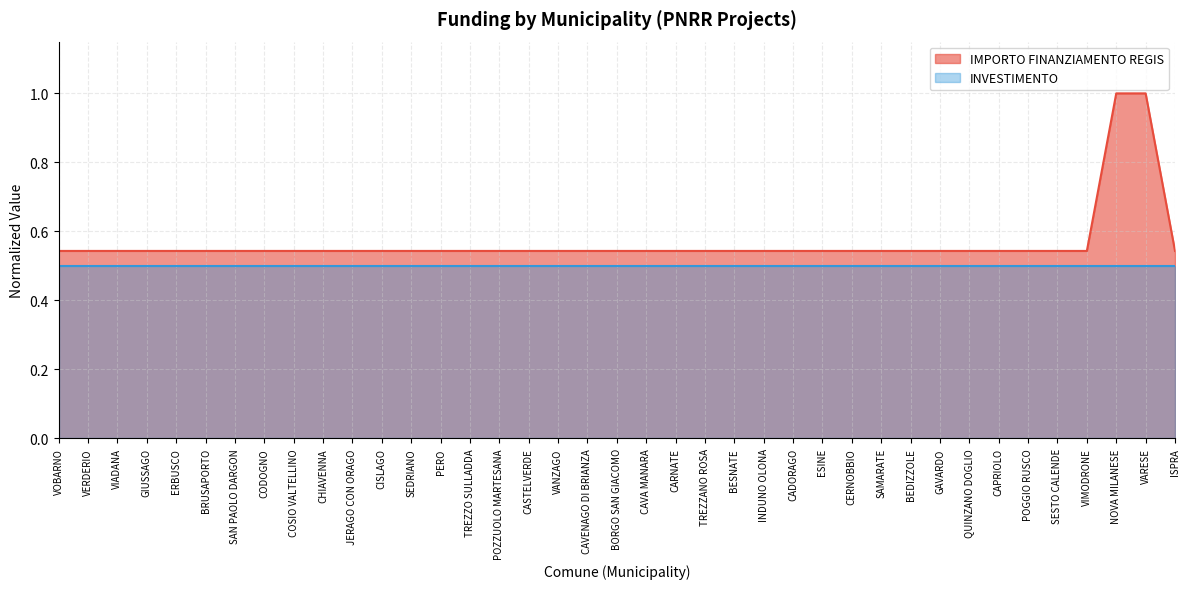

Read the value at CAPRIOLO.

0.5